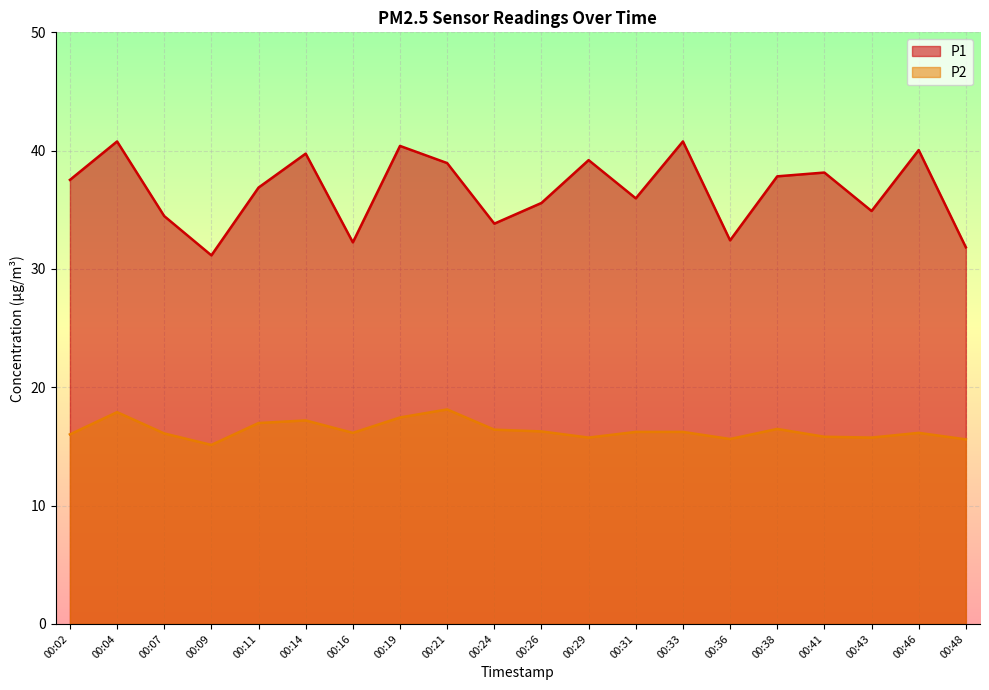

What is the value of the P1 point at the 17th from the left?

38.1